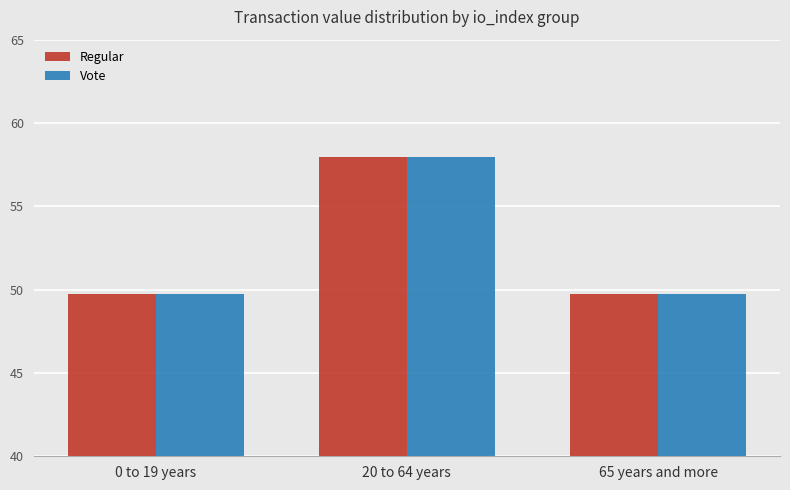

What is the highest value of the Vote series?

58.0